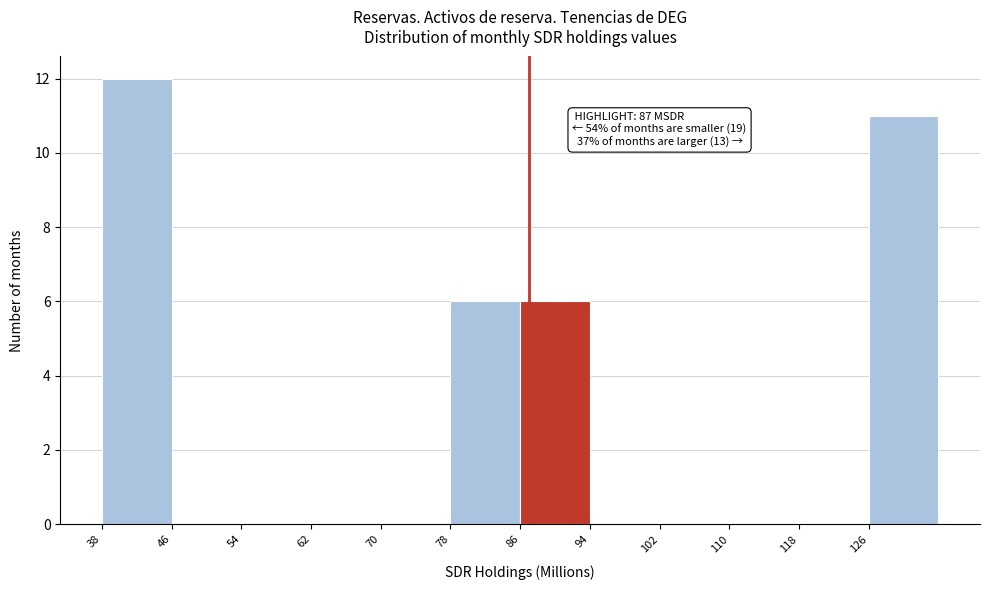

Over which range of the x-axis is the bar tallest?

38 to 46